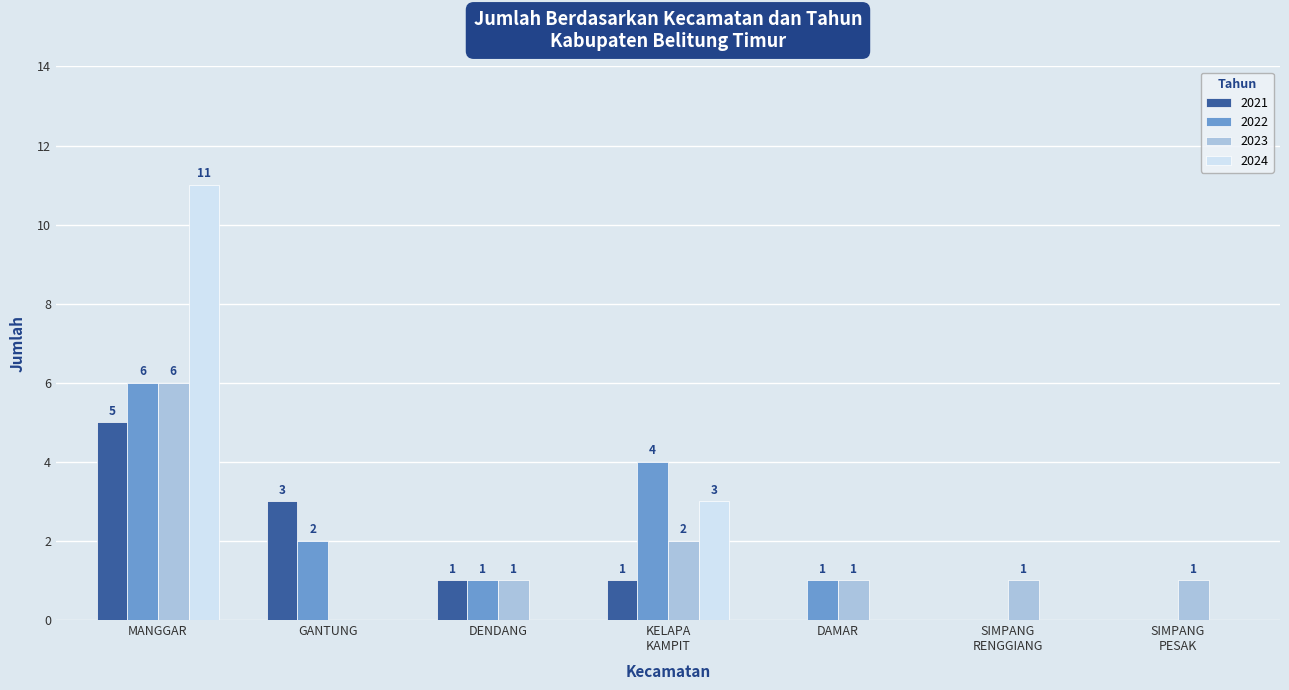

Which category has the highest value in the 2023 series?

MANGGAR